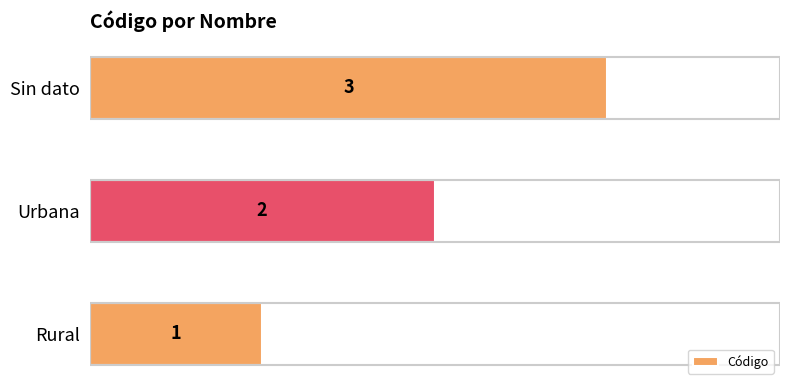

What is the sum of the values at Urbana and Sin dato?

5